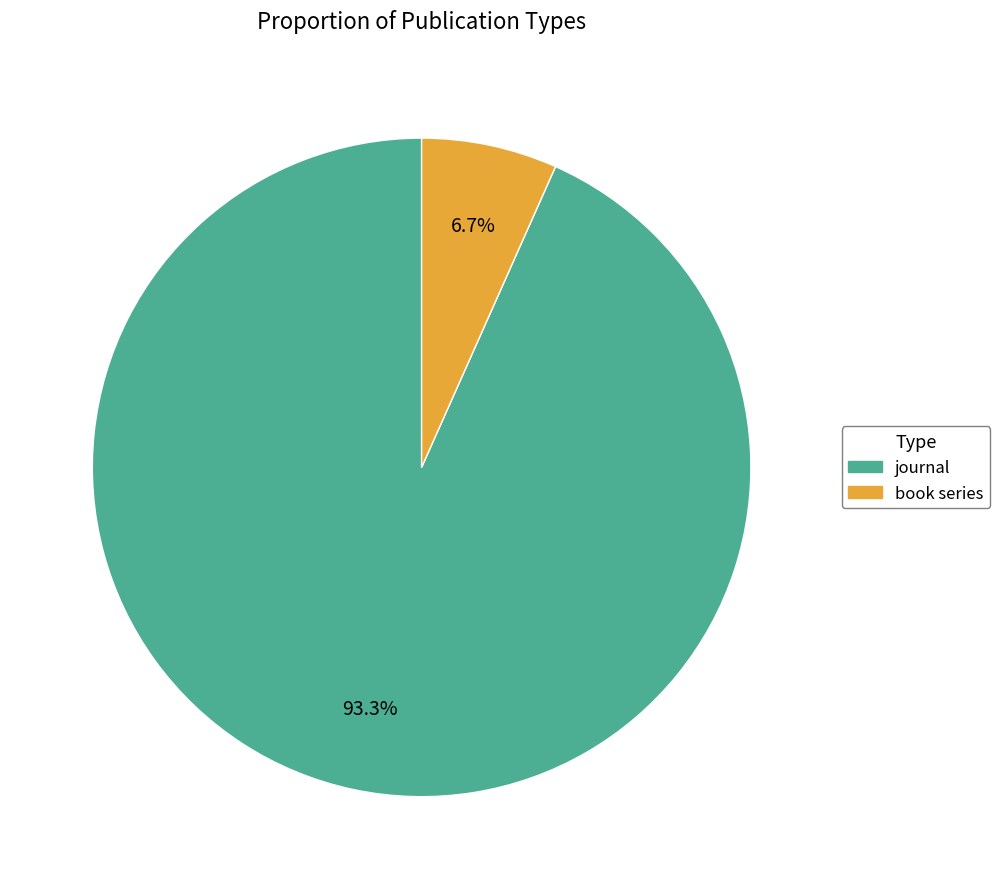

Between journal and book series, which is larger?

journal